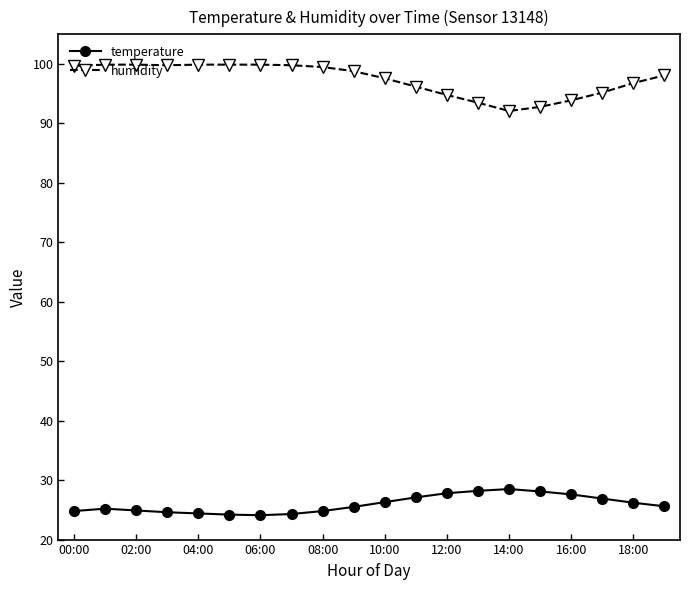

Which series has the largest total across all categories?

humidity